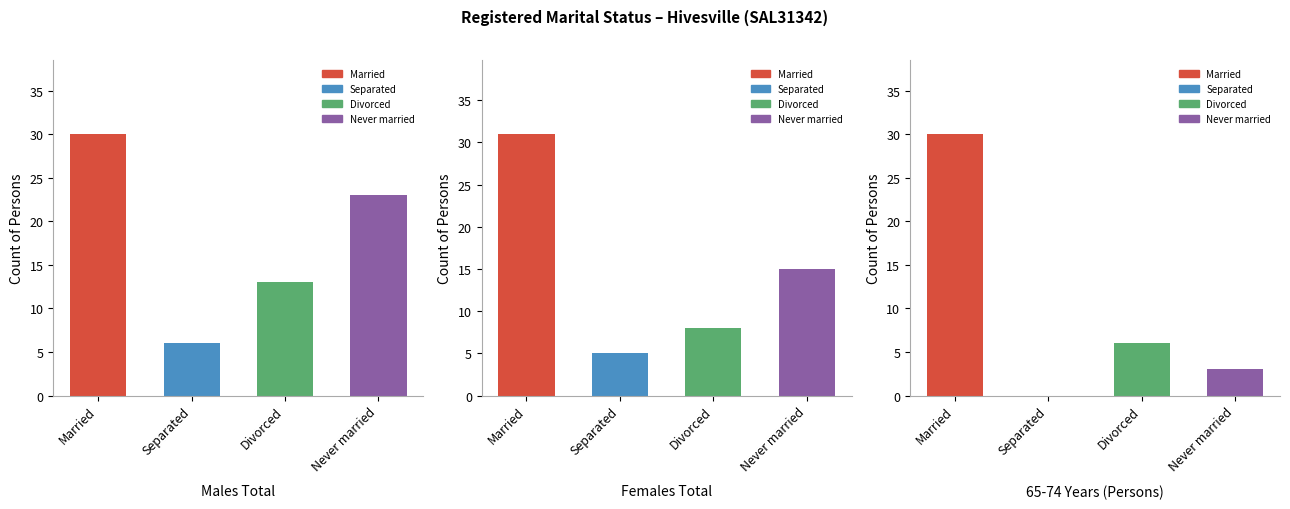

Where does the Never married series first go above 17?

Males